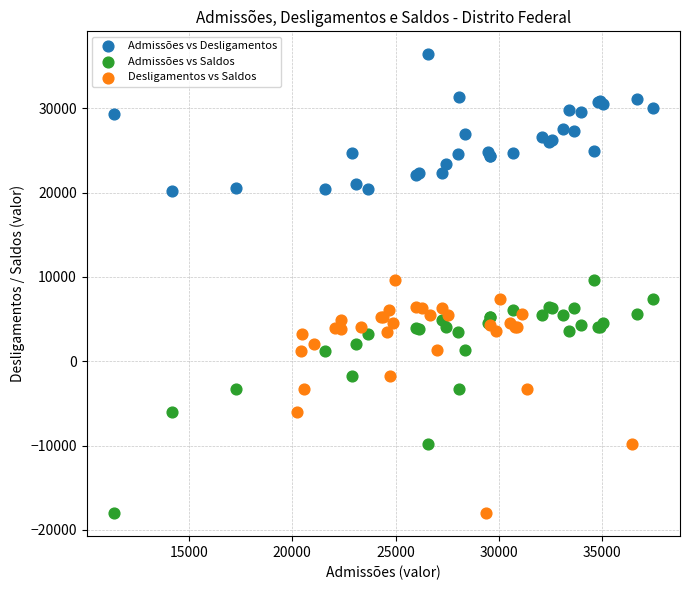

Which series contains the highest Y value?

Admissões vs Desligamentos